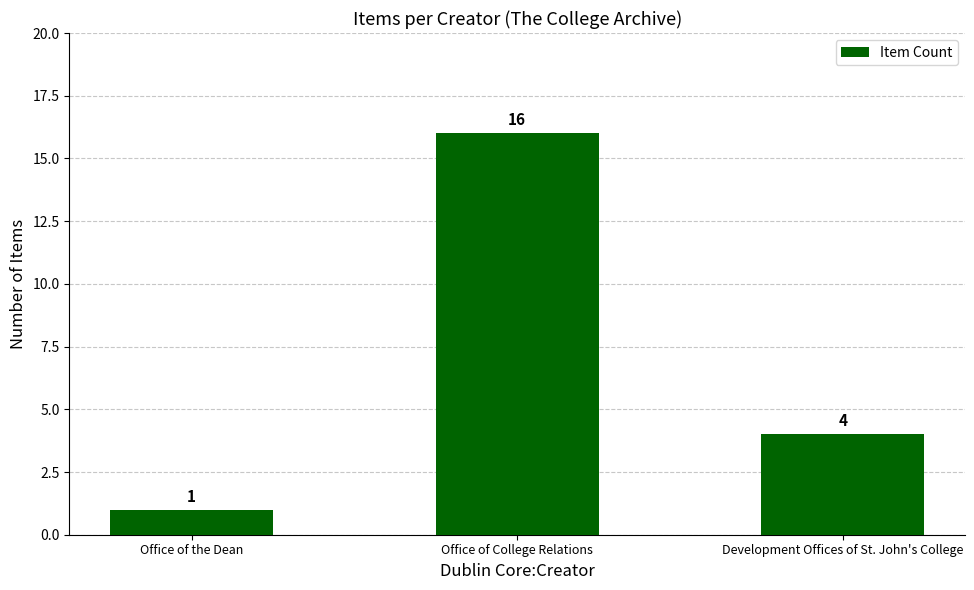

Count the values in the range 1 to 16.

3